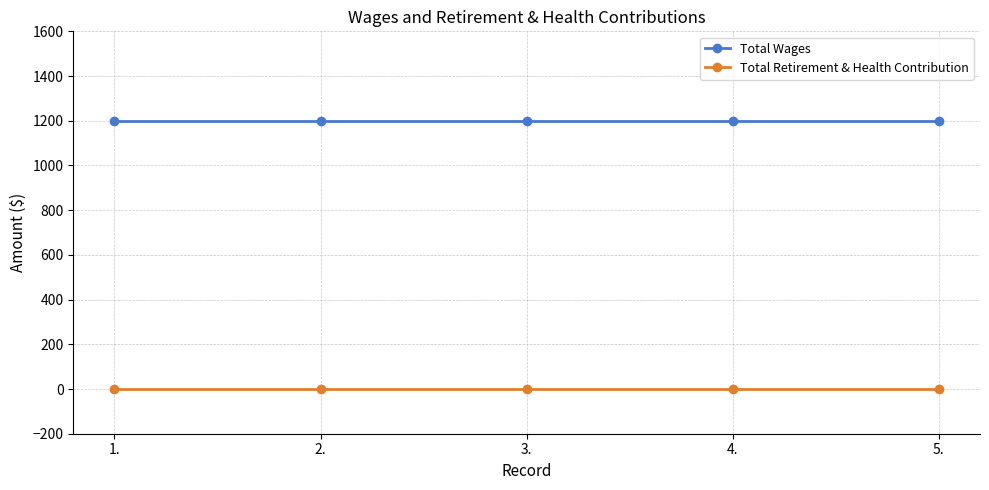

What is the label of the 3rd point from the right?

3.